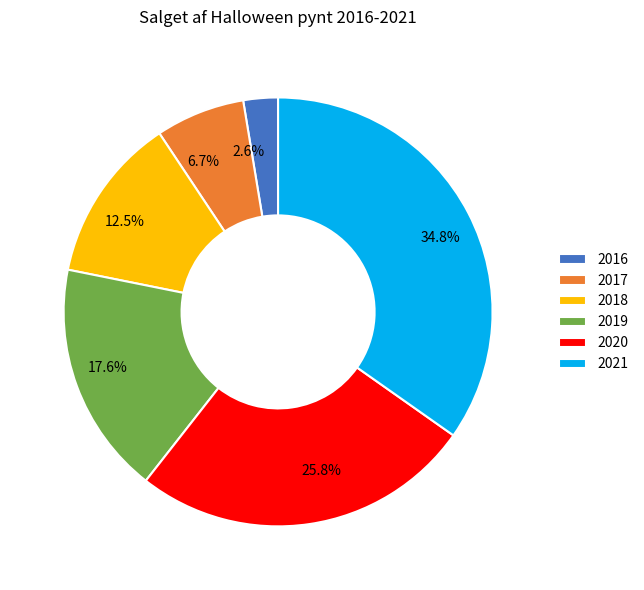

To the nearest percent, what is the difference between the largest and smallest slice percentages?

32%